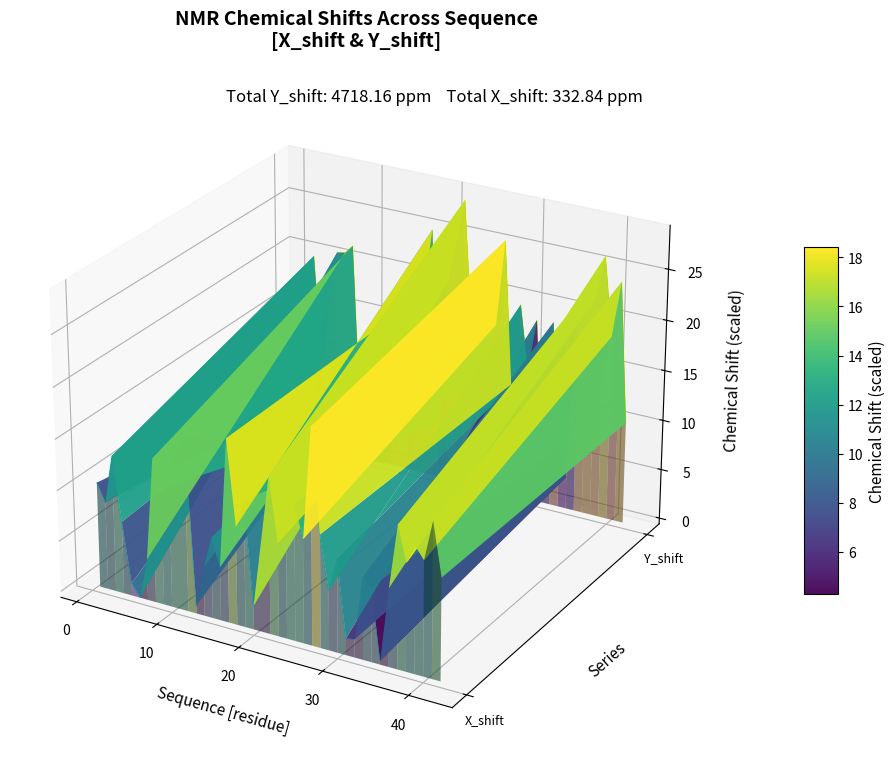

In Y_shift, how many points are lower than both neighbors (excluding endpoints)?

15